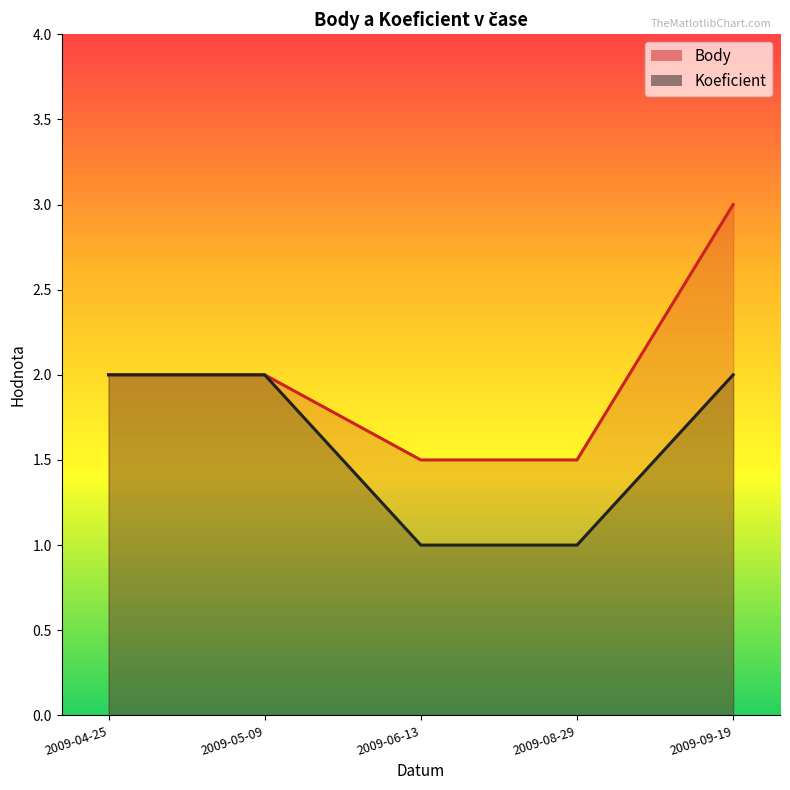

The value of Body at 2009-04-25 is 2.0. True or false?

True